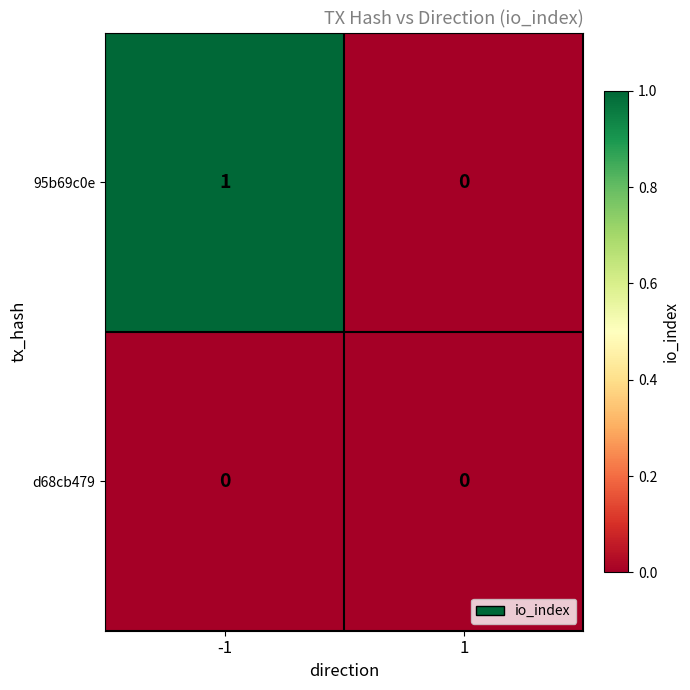

Which series changed the most between -1 and 1?

95b69c0e